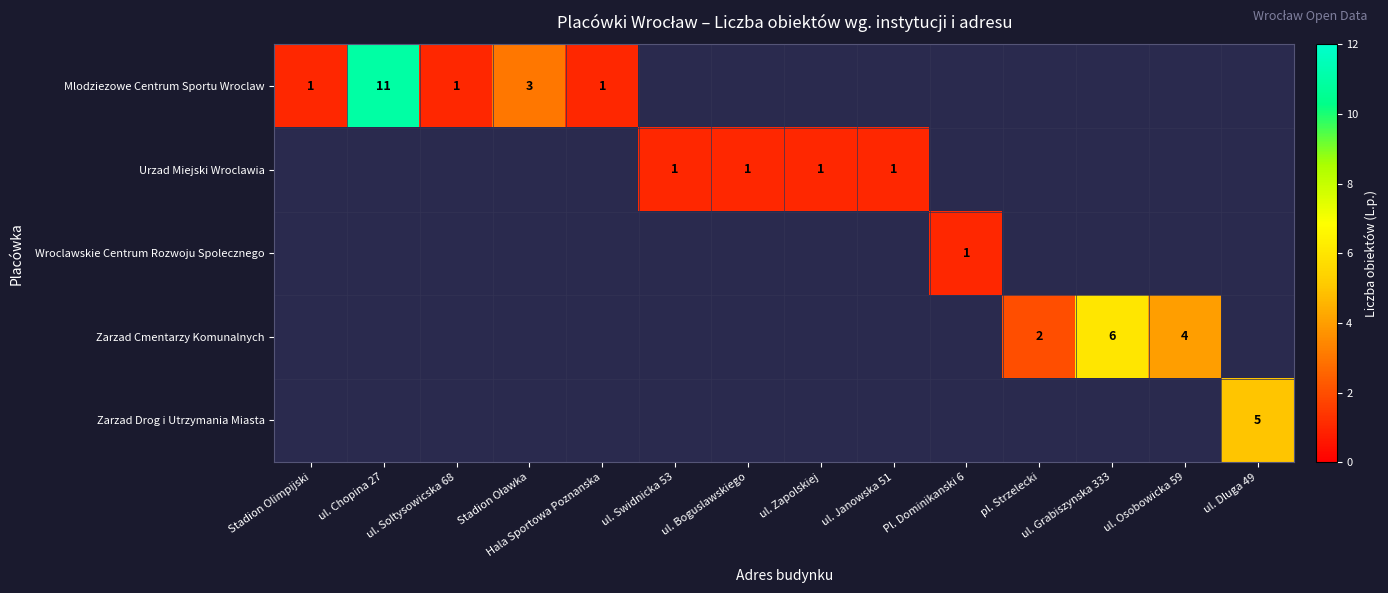

The value of Mlodziezowe Centrum Sportu Wroclaw at Hala Sportowa Poznanska is 2. True or false?

False